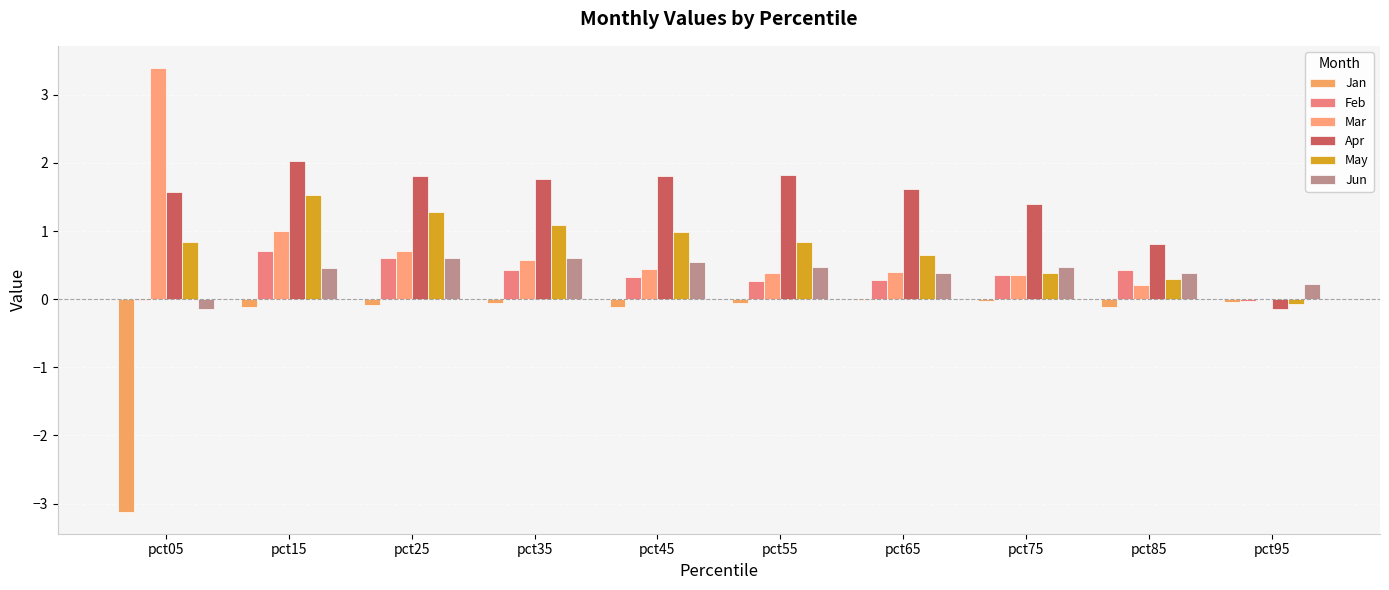

At pct55, list the series in order from smallest to largest.

Jan, Feb, Mar, Jun, May, Apr